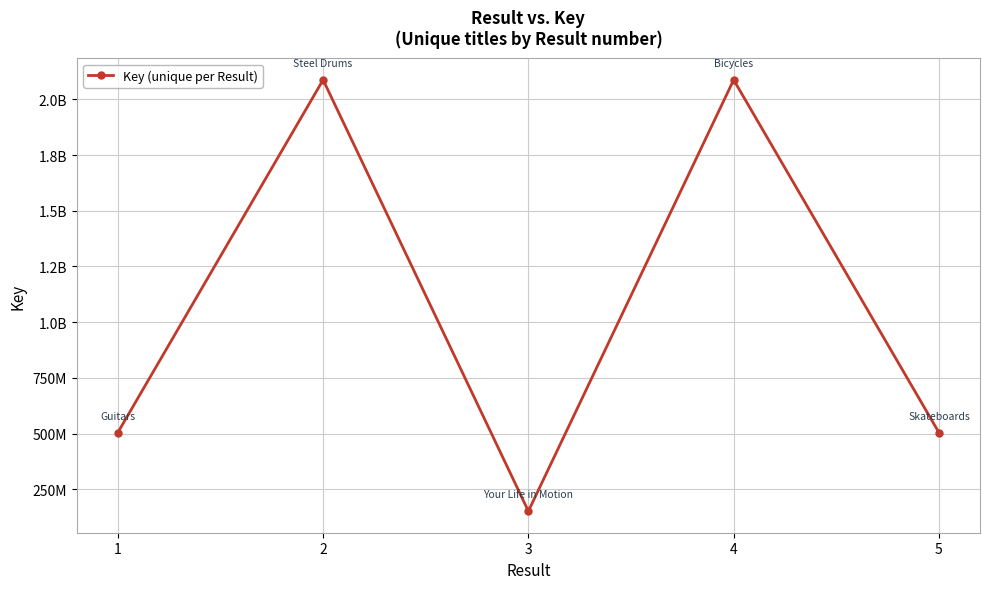

How many values are below 504413149?

2